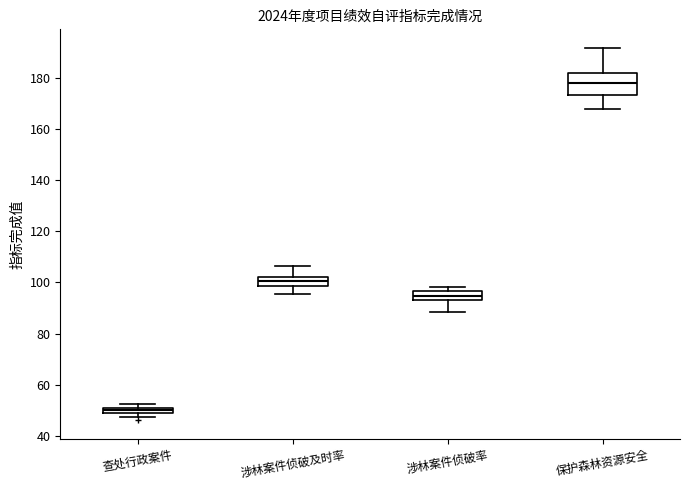

Which box has the lowest median line?

查处行政案件